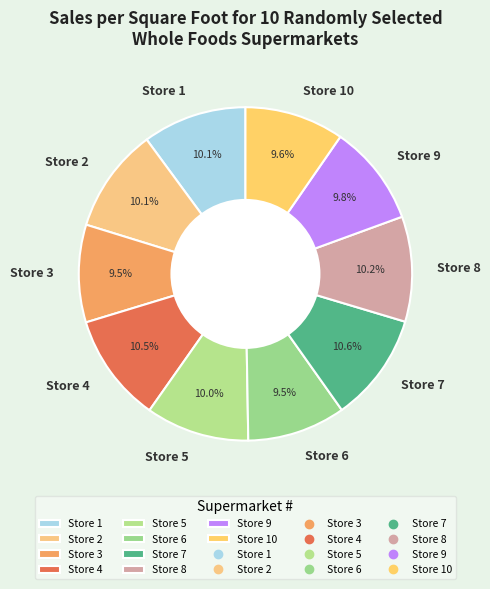

What portion of the pie excludes Store 4?

89.5%